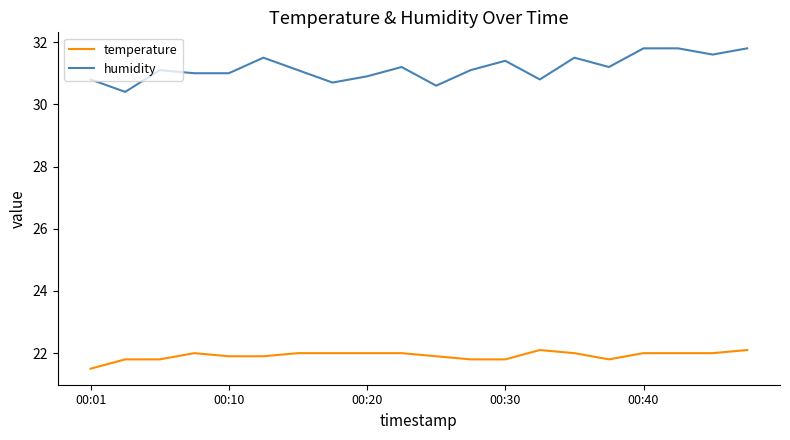

How many temperature values are between 21 and 22?

18